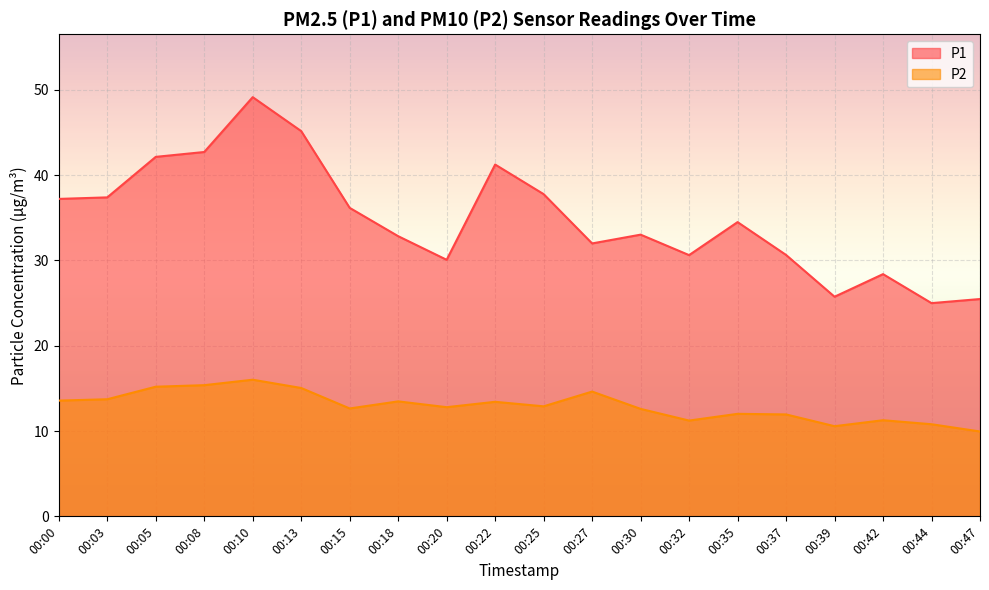

How many series are shown in this chart?

2